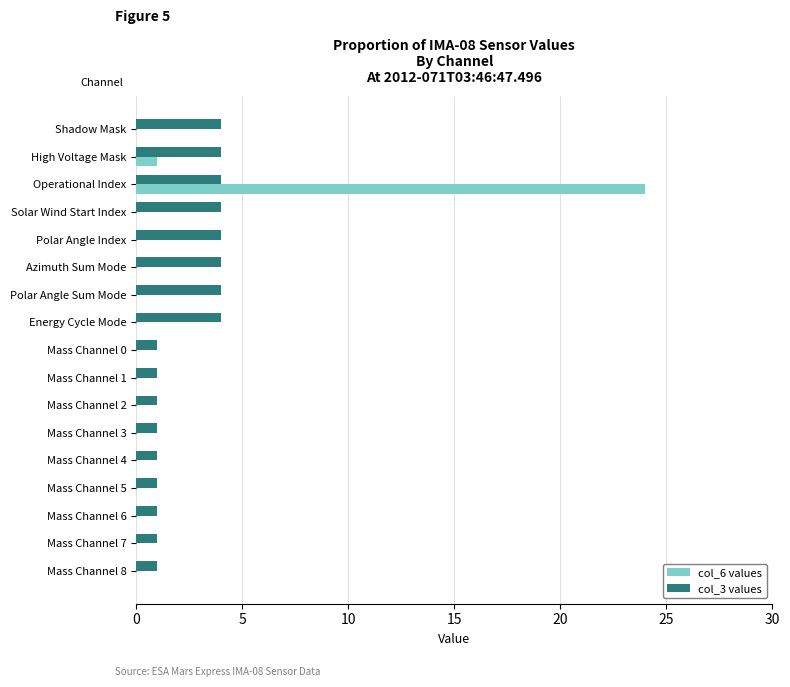

Is the value of col_6 values at Polar Angle Index greater than the value of col_3 values at Mass Channel 8?

No